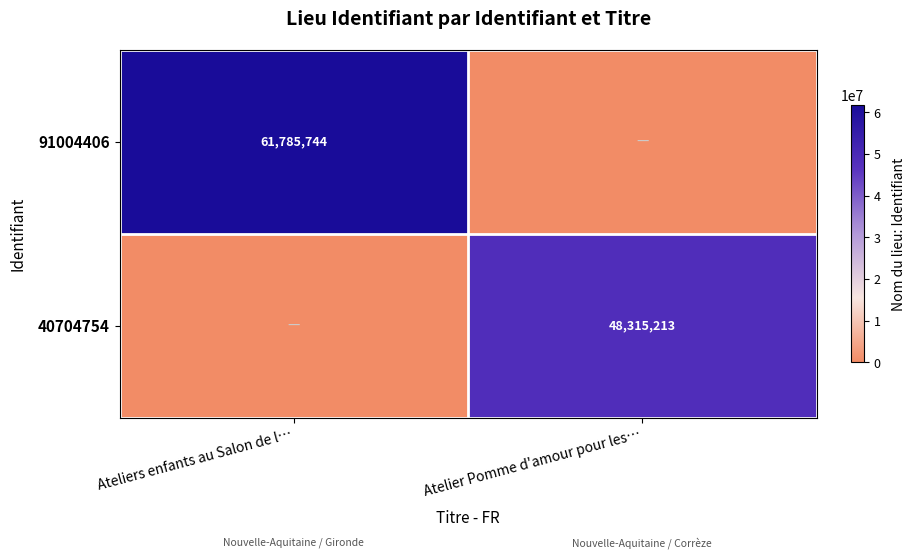

True or false: 91004406 has a value of 61785744 at Ateliers enfants au Salon de l….

True